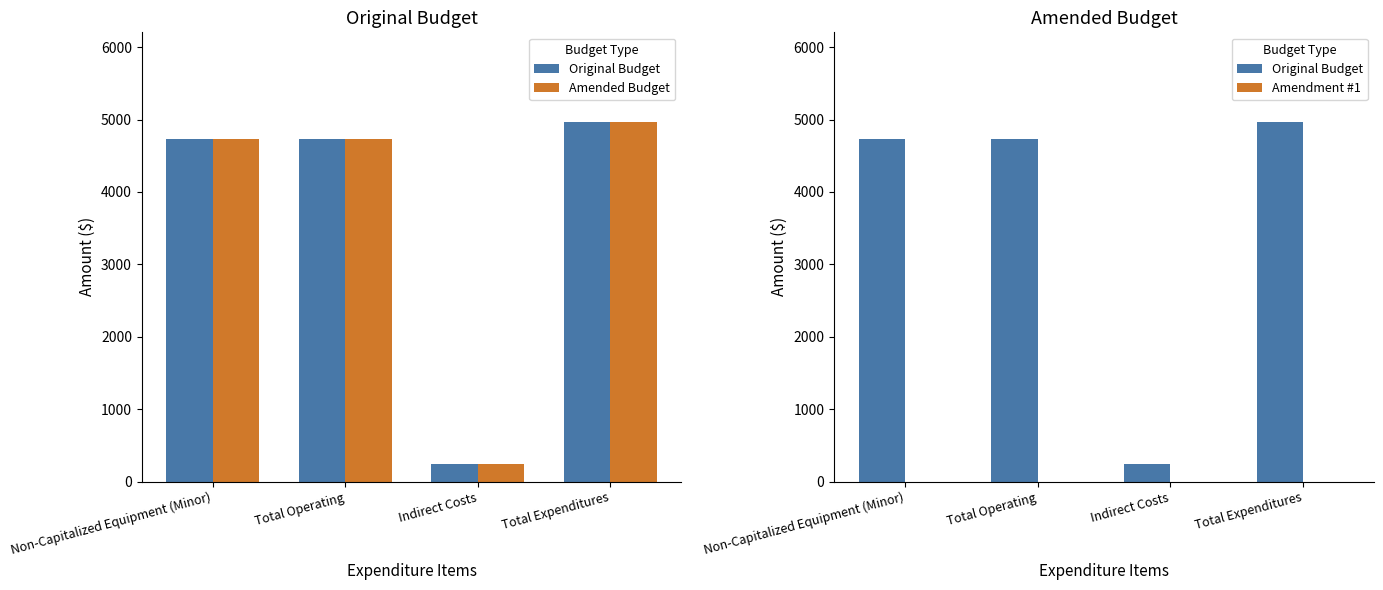

What is the minimum value for Original Budget?

236.4